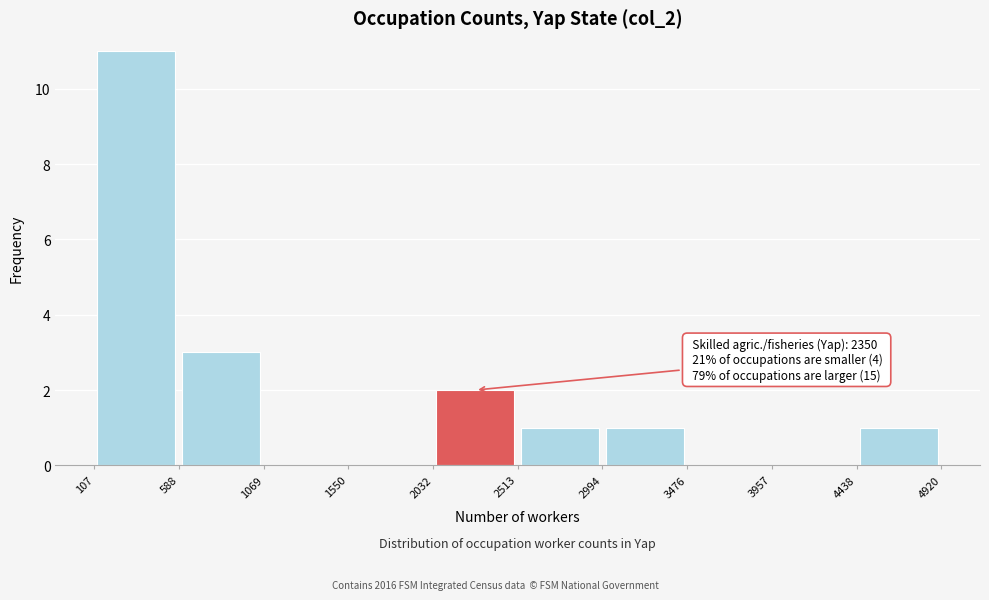

Which range on the x-axis has the tallest bar?

107 to 588